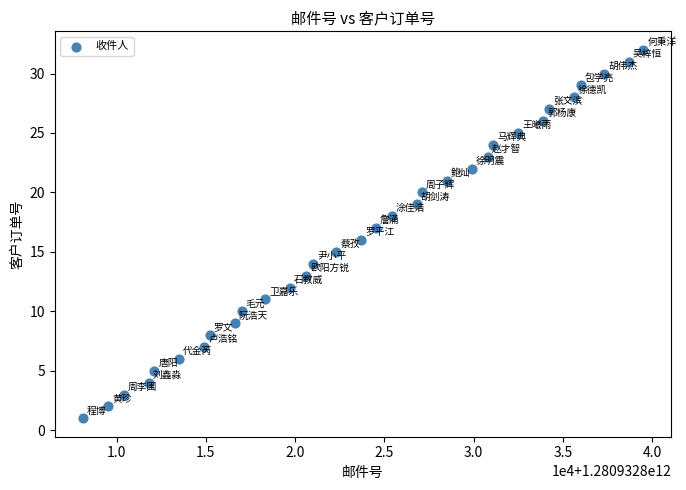

What is the range of X values (max minus min)?

31400